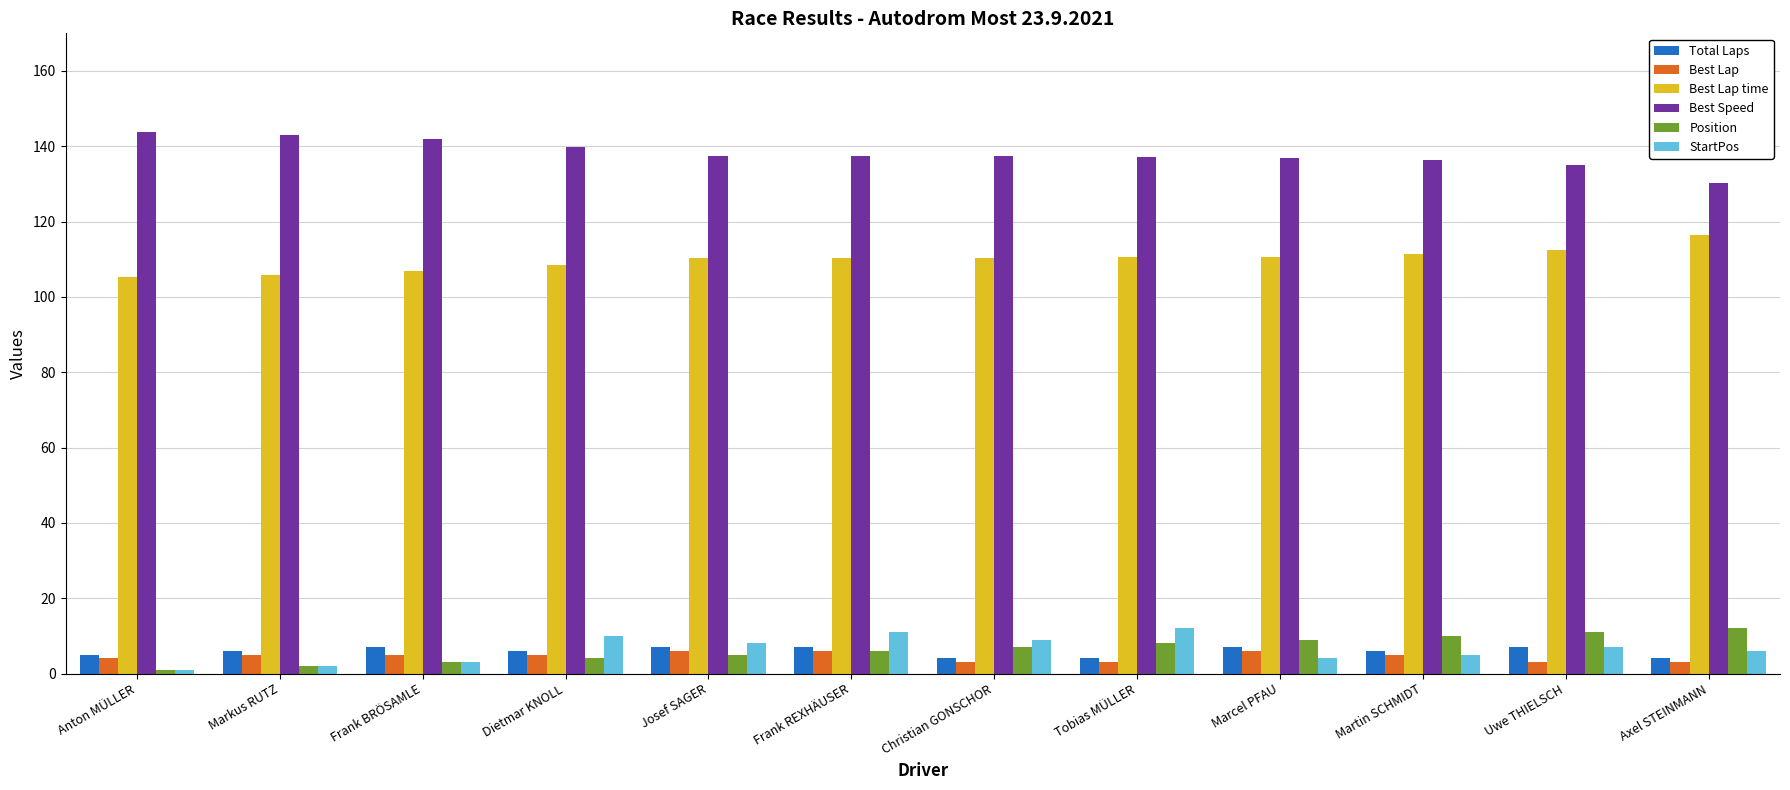

What is the difference between the second highest and second lowest values in the StartPos series?

9.0